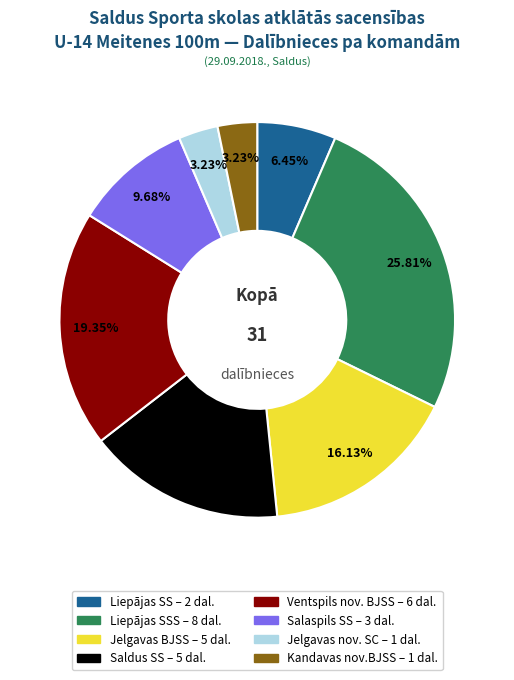

Is there a majority slice in this chart?

No